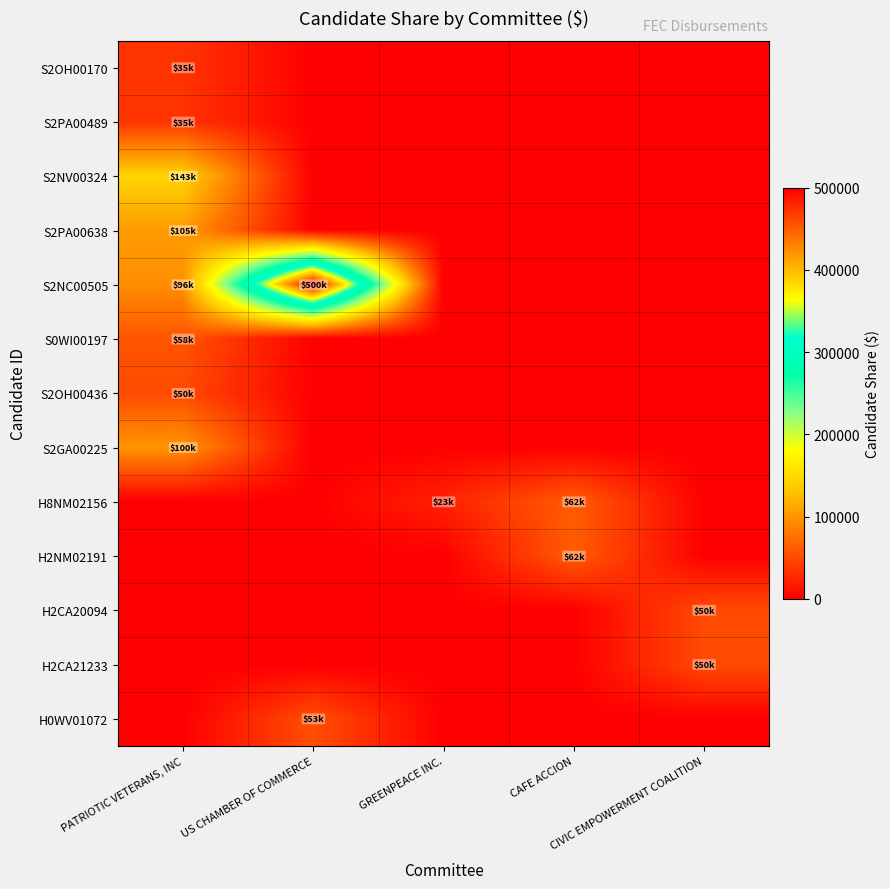

Reading left to right, transcribe all the data shown in this chart.

S2OH00170: PATRIOTIC VETERANS, INC=35000	US CHAMBER OF COMMERCE=0	GREENPEACE INC.=0	CAFE ACCION=0	CIVIC EMPOWERMENT COALITION=0
S2PA00489: PATRIOTIC VETERANS, INC=35000	US CHAMBER OF COMMERCE=0	GREENPEACE INC.=0	CAFE ACCION=0	CIVIC EMPOWERMENT COALITION=0
S2NV00324: PATRIOTIC VETERANS, INC=143000	US CHAMBER OF COMMERCE=0	GREENPEACE INC.=0	CAFE ACCION=0	CIVIC EMPOWERMENT COALITION=0
S2PA00638: PATRIOTIC VETERANS, INC=104724	US CHAMBER OF COMMERCE=0	GREENPEACE INC.=0	CAFE ACCION=0	CIVIC EMPOWERMENT COALITION=0
S2NC00505: PATRIOTIC VETERANS, INC=96000	US CHAMBER OF COMMERCE=500000	GREENPEACE INC.=0	CAFE ACCION=0	CIVIC EMPOWERMENT COALITION=0
S0WI00197: PATRIOTIC VETERANS, INC=57500	US CHAMBER OF COMMERCE=0	GREENPEACE INC.=0	CAFE ACCION=0	CIVIC EMPOWERMENT COALITION=0
S2OH00436: PATRIOTIC VETERANS, INC=50000	US CHAMBER OF COMMERCE=0	GREENPEACE INC.=0	CAFE ACCION=0	CIVIC EMPOWERMENT COALITION=0
S2GA00225: PATRIOTIC VETERANS, INC=100000	US CHAMBER OF COMMERCE=0	GREENPEACE INC.=0	CAFE ACCION=0	CIVIC EMPOWERMENT COALITION=0
H8NM02156: PATRIOTIC VETERANS, INC=0	US CHAMBER OF COMMERCE=0	GREENPEACE INC.=22898	CAFE ACCION=62500	CIVIC EMPOWERMENT COALITION=0
H2NM02191: PATRIOTIC VETERANS, INC=0	US CHAMBER OF COMMERCE=0	GREENPEACE INC.=0	CAFE ACCION=62500	CIVIC EMPOWERMENT COALITION=0
H2CA20094: PATRIOTIC VETERANS, INC=0	US CHAMBER OF COMMERCE=0	GREENPEACE INC.=0	CAFE ACCION=0	CIVIC EMPOWERMENT COALITION=50000
H2CA21233: PATRIOTIC VETERANS, INC=0	US CHAMBER OF COMMERCE=0	GREENPEACE INC.=0	CAFE ACCION=0	CIVIC EMPOWERMENT COALITION=50000
H0WV01072: PATRIOTIC VETERANS, INC=0	US CHAMBER OF COMMERCE=53150	GREENPEACE INC.=0	CAFE ACCION=0	CIVIC EMPOWERMENT COALITION=0